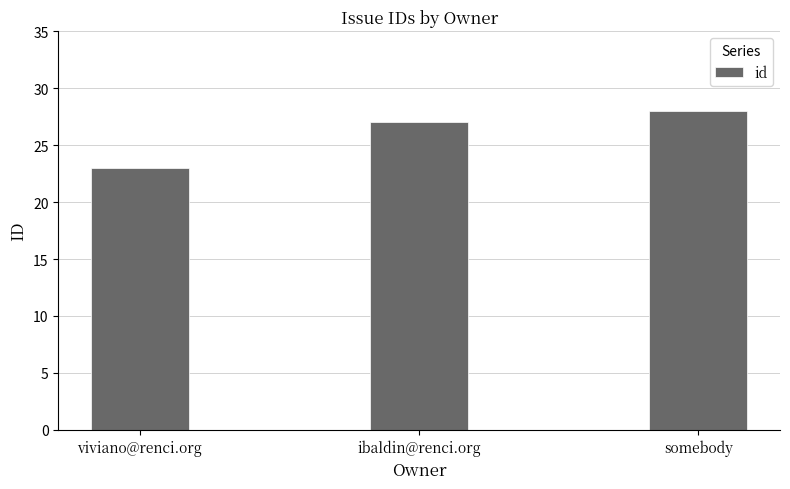

Are the bars grouped side by side (vs. stacked)?

No